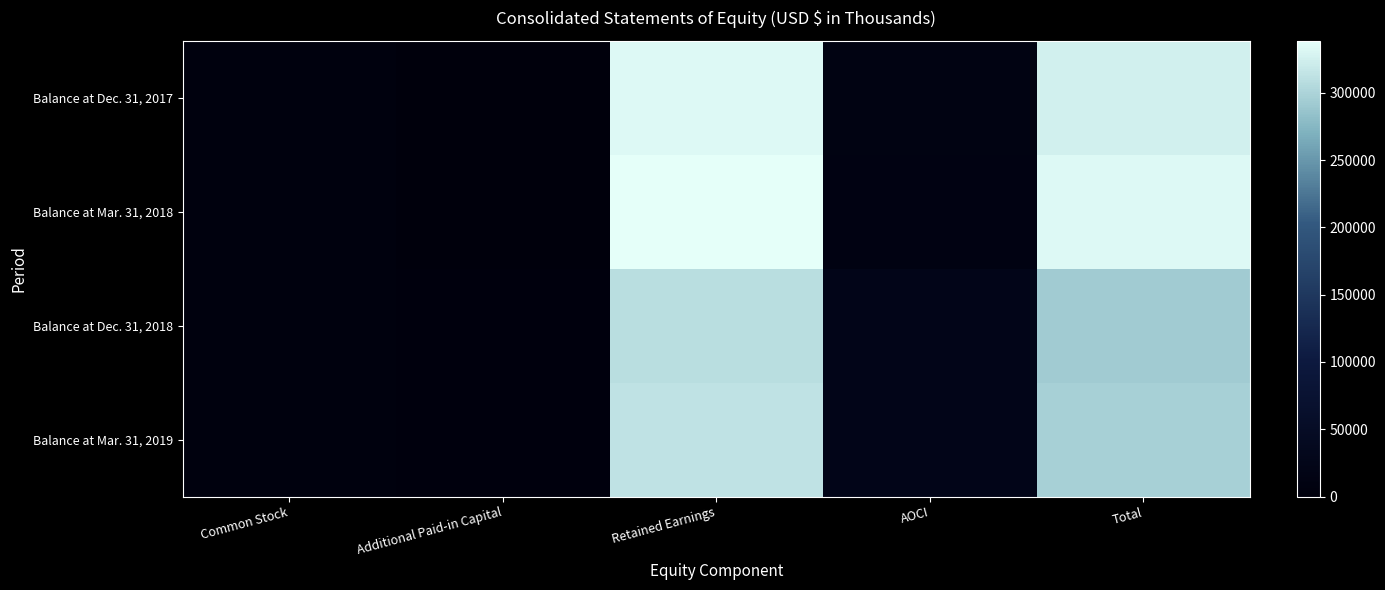

List the series in order of their peak value, lowest first.

Balance at Dec. 31, 2018, Balance at Mar. 31, 2019, Balance at Dec. 31, 2017, Balance at Mar. 31, 2018